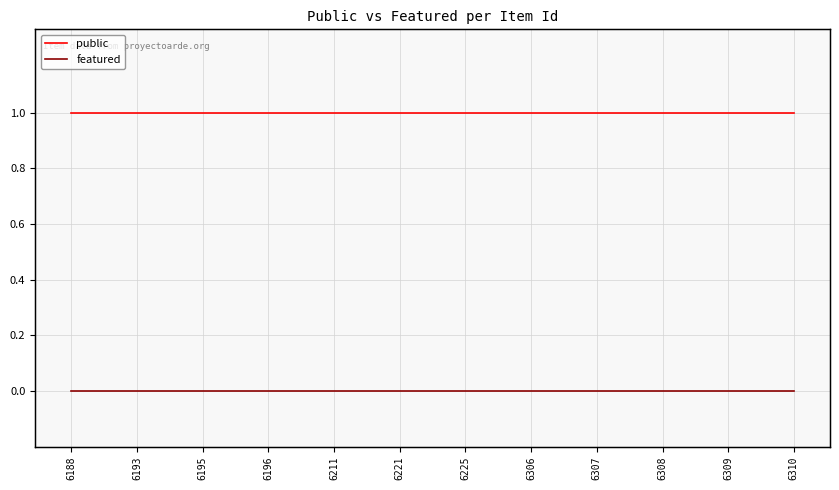

Reading left to right, extract all data points from this chart.

public: 1	1	1	1	1	1	1	1	1	1	1	1
featured: 0	0	0	0	0	0	0	0	0	0	0	0